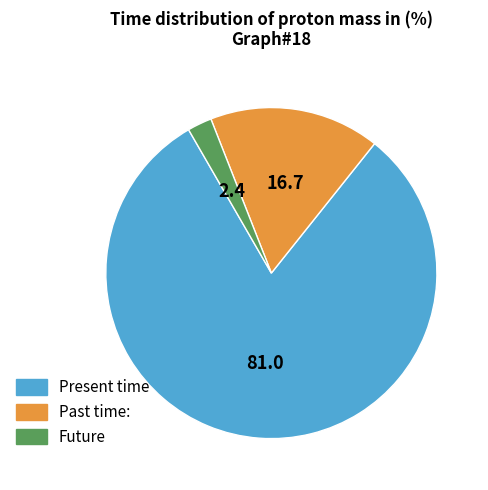

Which category has the smallest portion of the pie?

Future